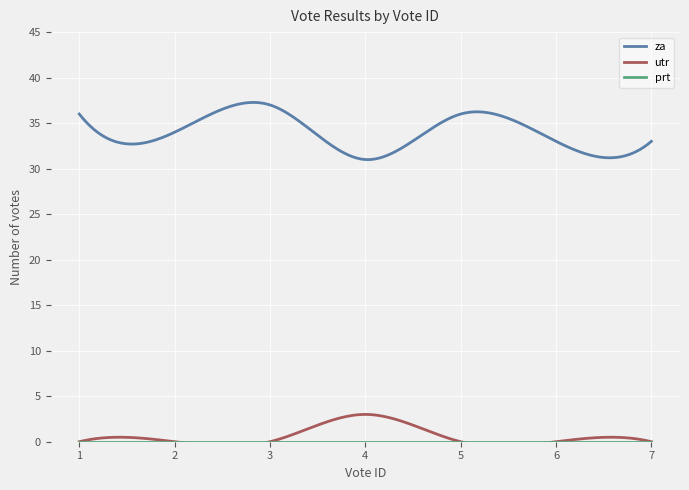

Reading left to right, transcribe all the data shown in this chart.

za: 1=36	2=34	3=37	4=31	5=36	6=33	7=33
utr: 1=0	2=0	3=0	4=3	5=0	6=0	7=0
prt: 1=0	2=0	3=0	4=0	5=0	6=0	7=0